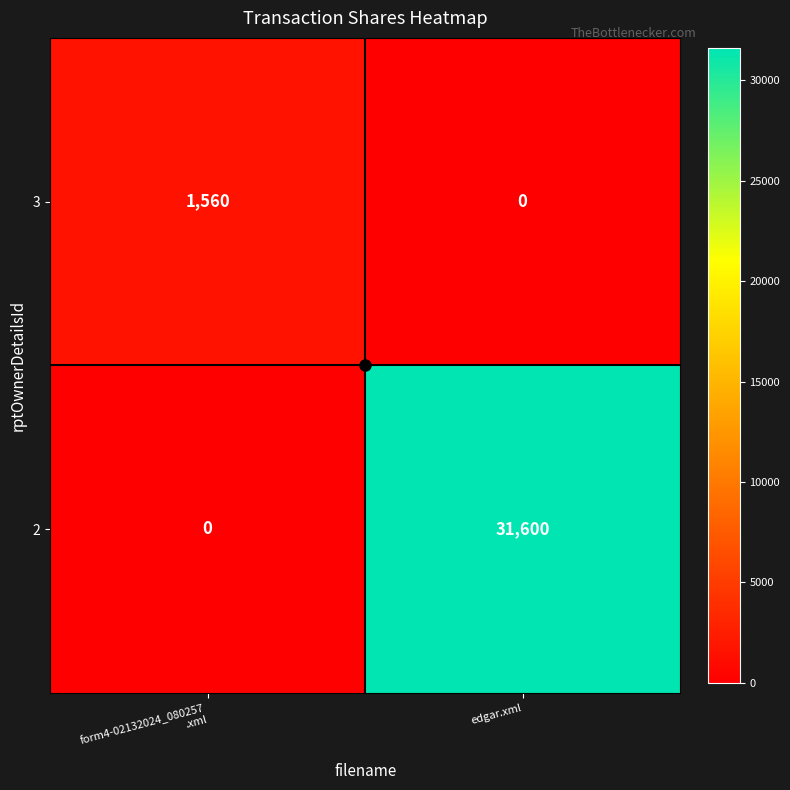

At how many categories does at least one series exceed 22366?

1